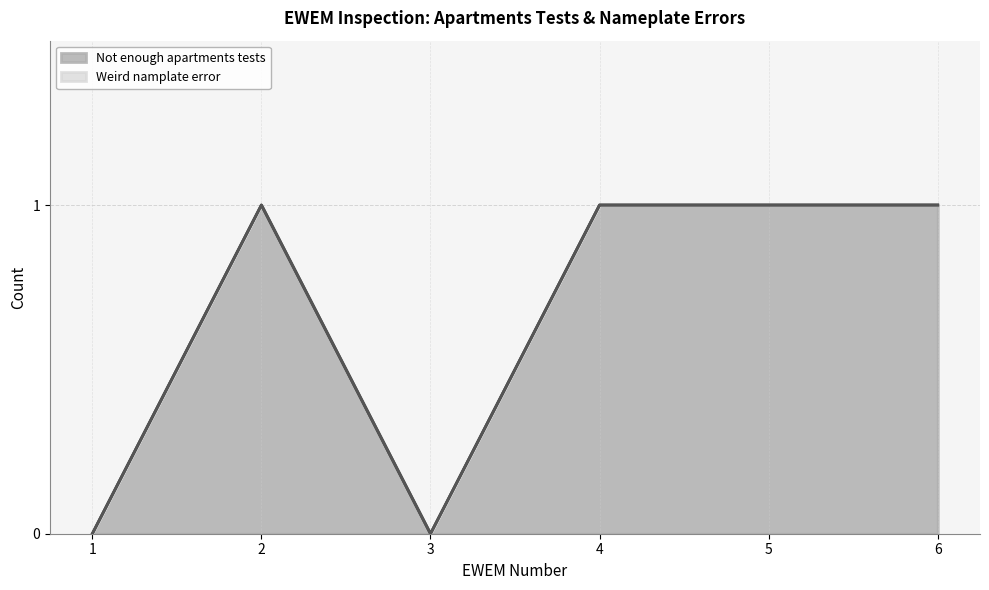

Rank the categories by value from lowest to highest.

1, 3, 2, 4, 5, 6